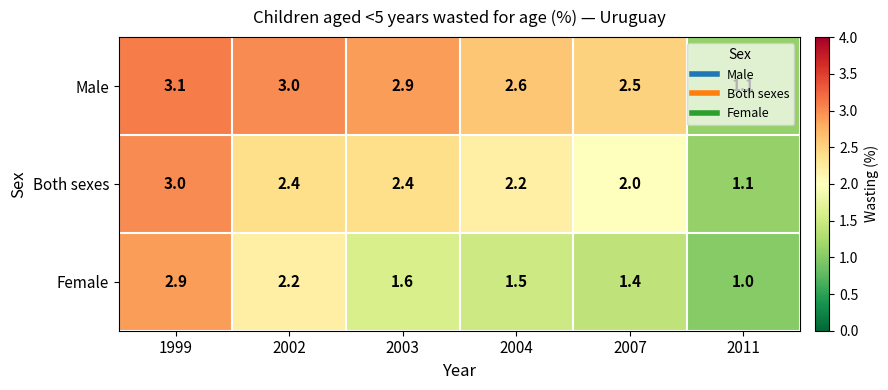

Rank the series by their maximum value, from highest to lowest.

Male, Both sexes, Female